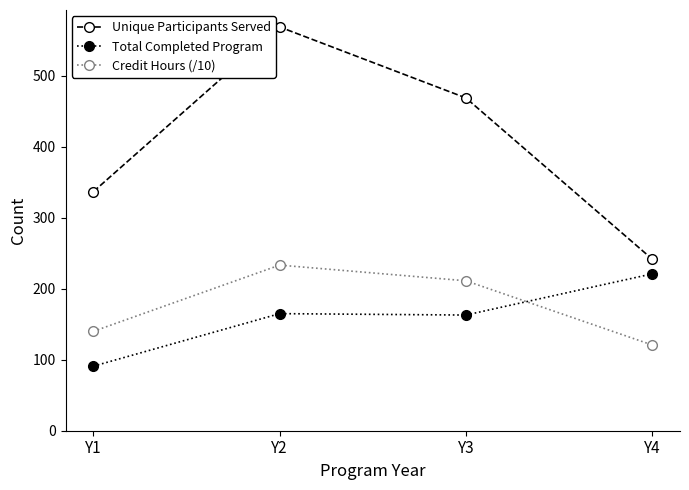

True or false: Credit Hours (/10) and Total Completed Program intersect in this chart.

True